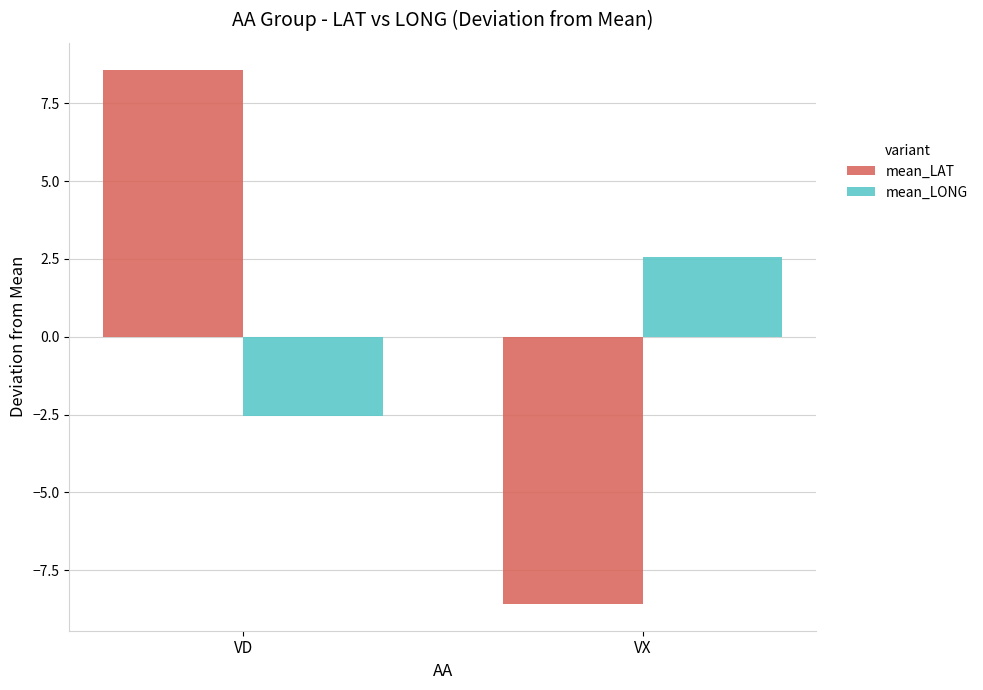

List the labels in order of mean_LAT value, smallest first.

VX, VD